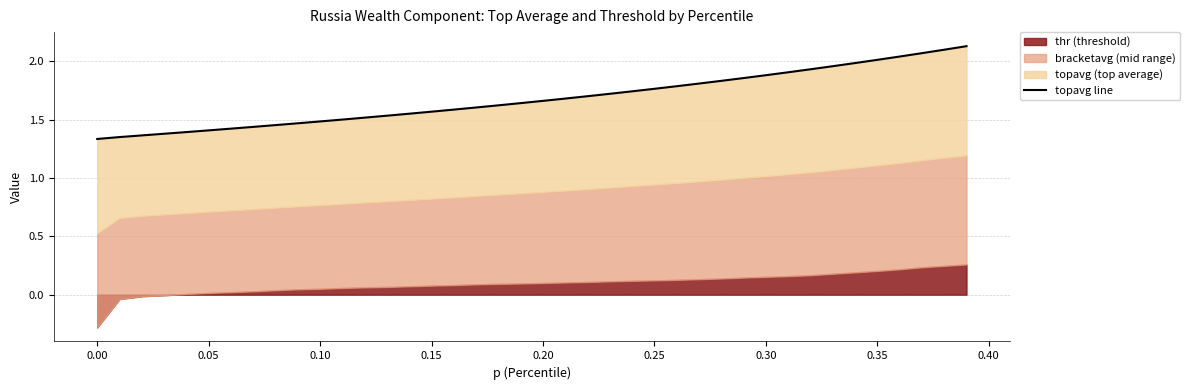

What is the maximum value shown in the chart?

2.1